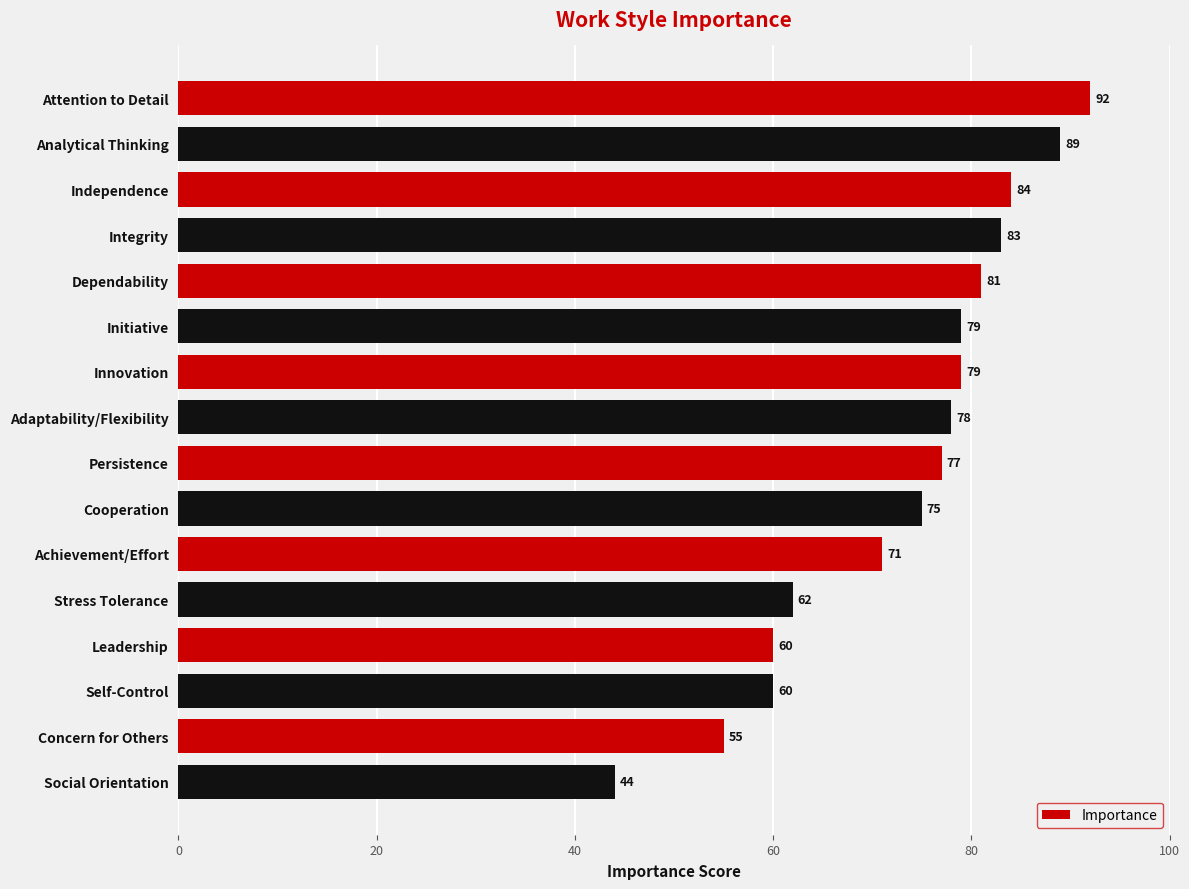

Which category has the lowest value across all series?

Social Orientation